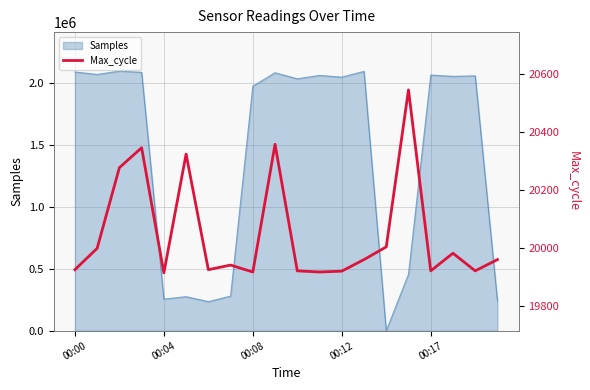

What is the maximum value for Samples?

2100000.0